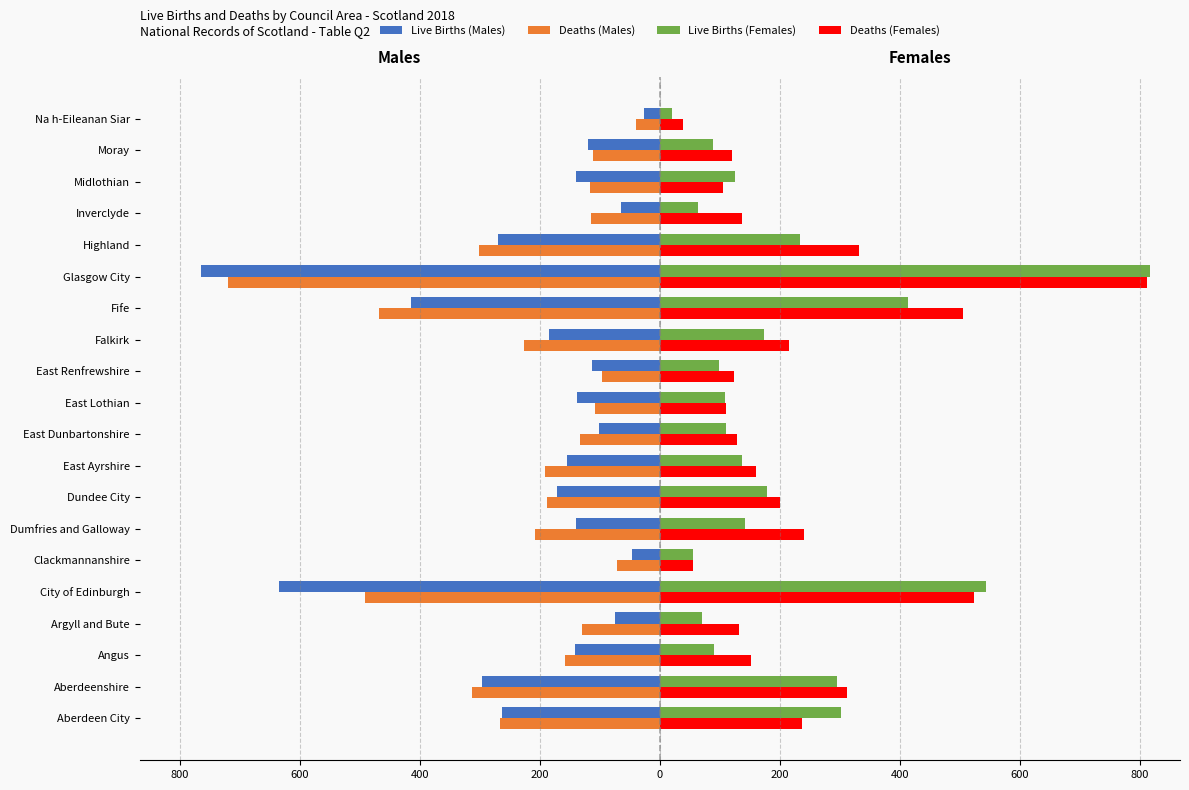

At how many categories does at least one series exceed 180?

9